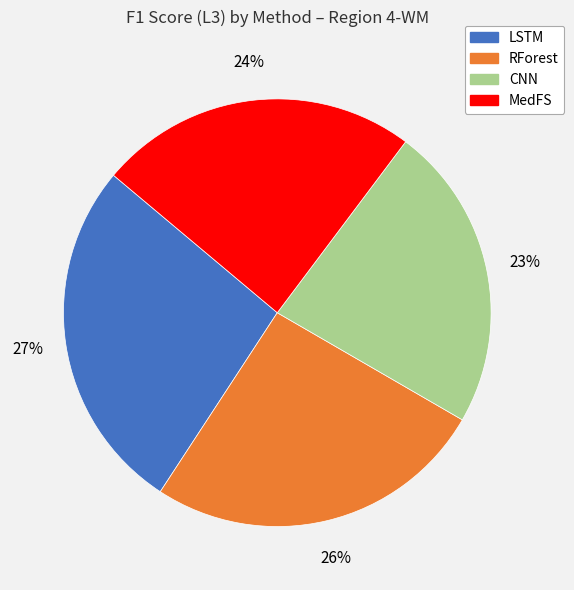

Is it true that MedFS is 24% of the pie?

True